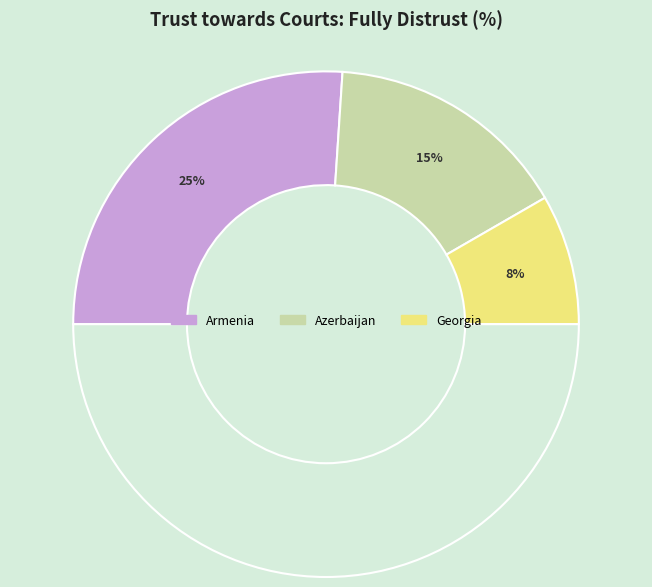

True or false: Georgia accounts for 17% of the total.

True